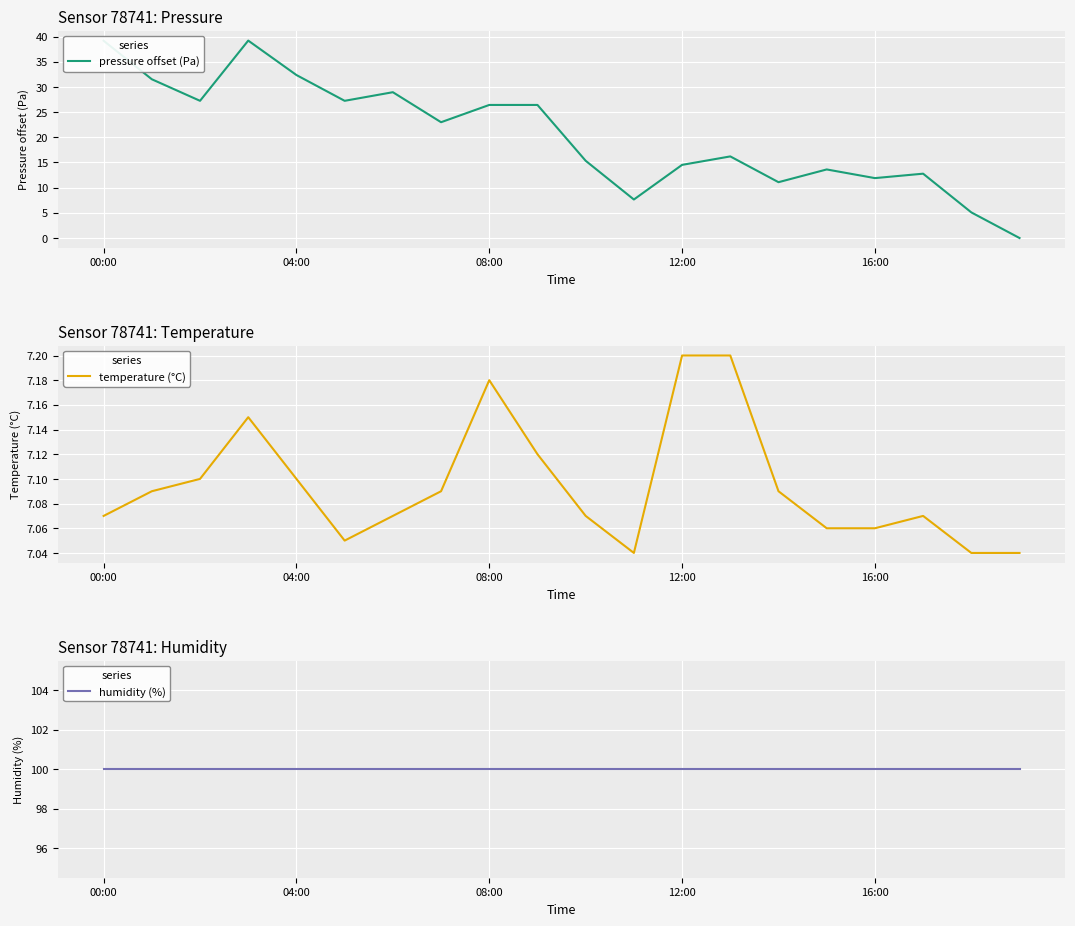

True or false: pressure offset (Pa) and humidity (%) intersect in this chart.

False